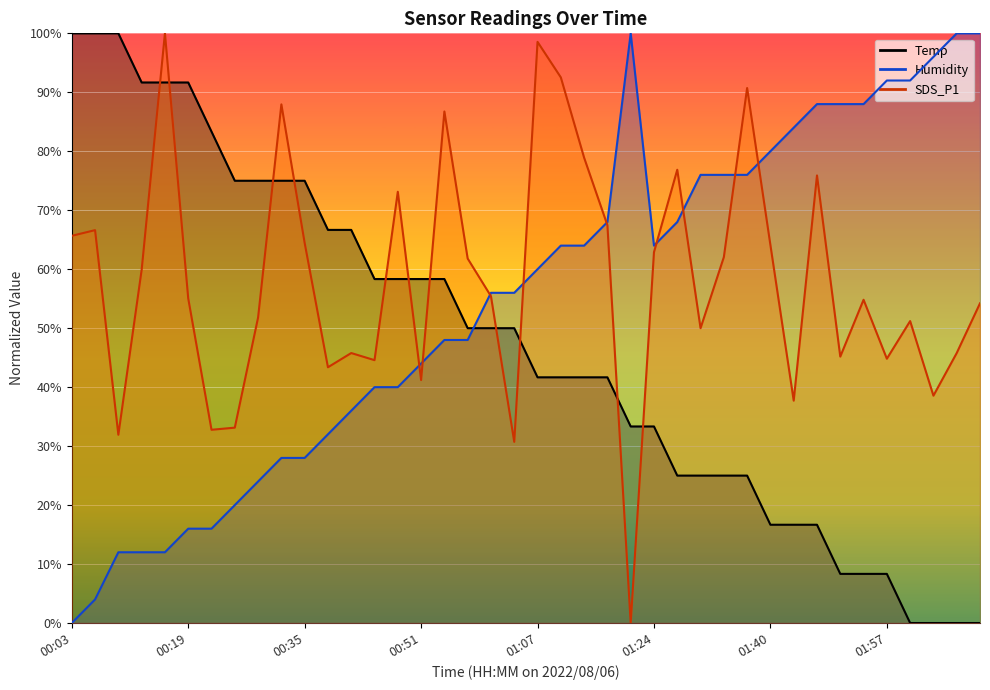

Which category has the highest value in the Temp series?

00:03